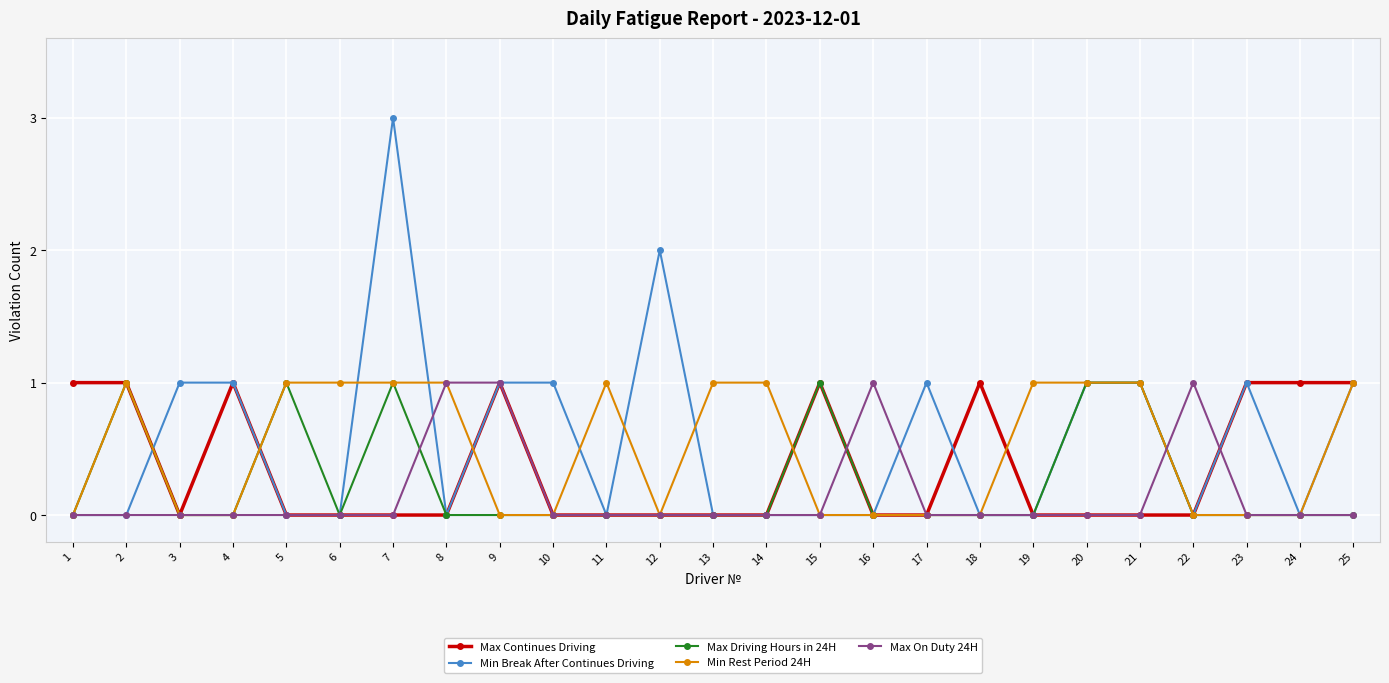

True or false: Min Rest Period 24H has more than 0 interior local peaks.

True